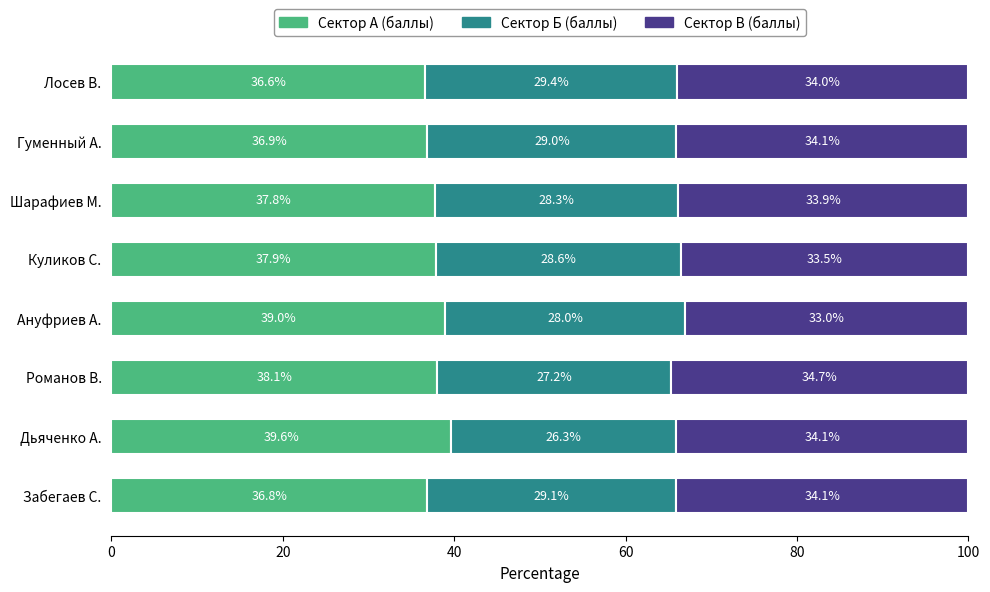

What is the sum of the Сектор А (баллы) values at Забегаев С. and Гуменный А.?

73.7